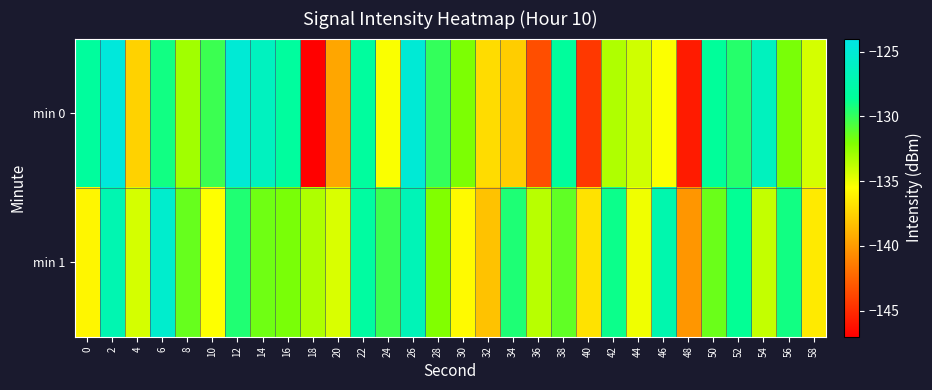

How many distinct data groups are displayed?

2